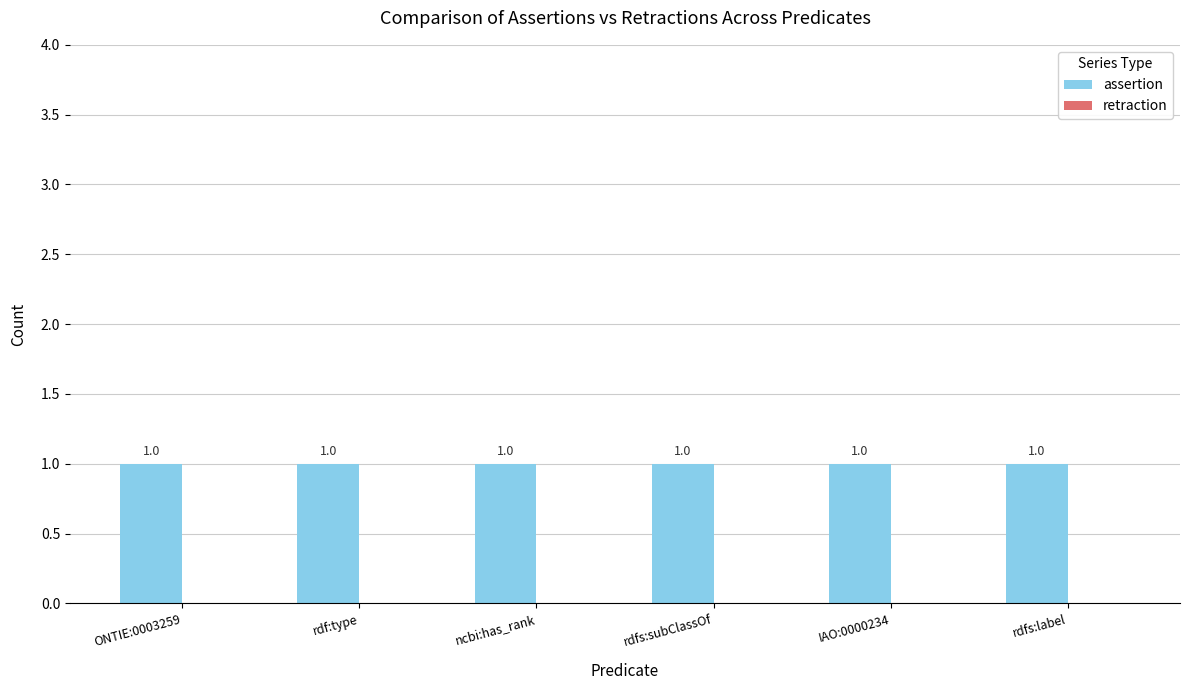

What are all the series names shown in the legend?

assertion, retraction